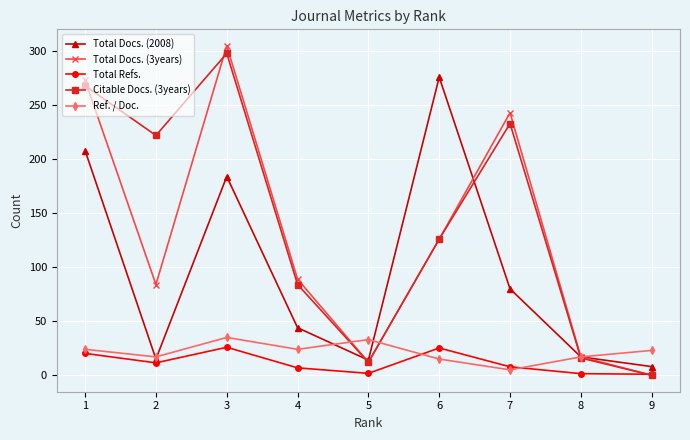

At which category is the sum across all series the highest?

3